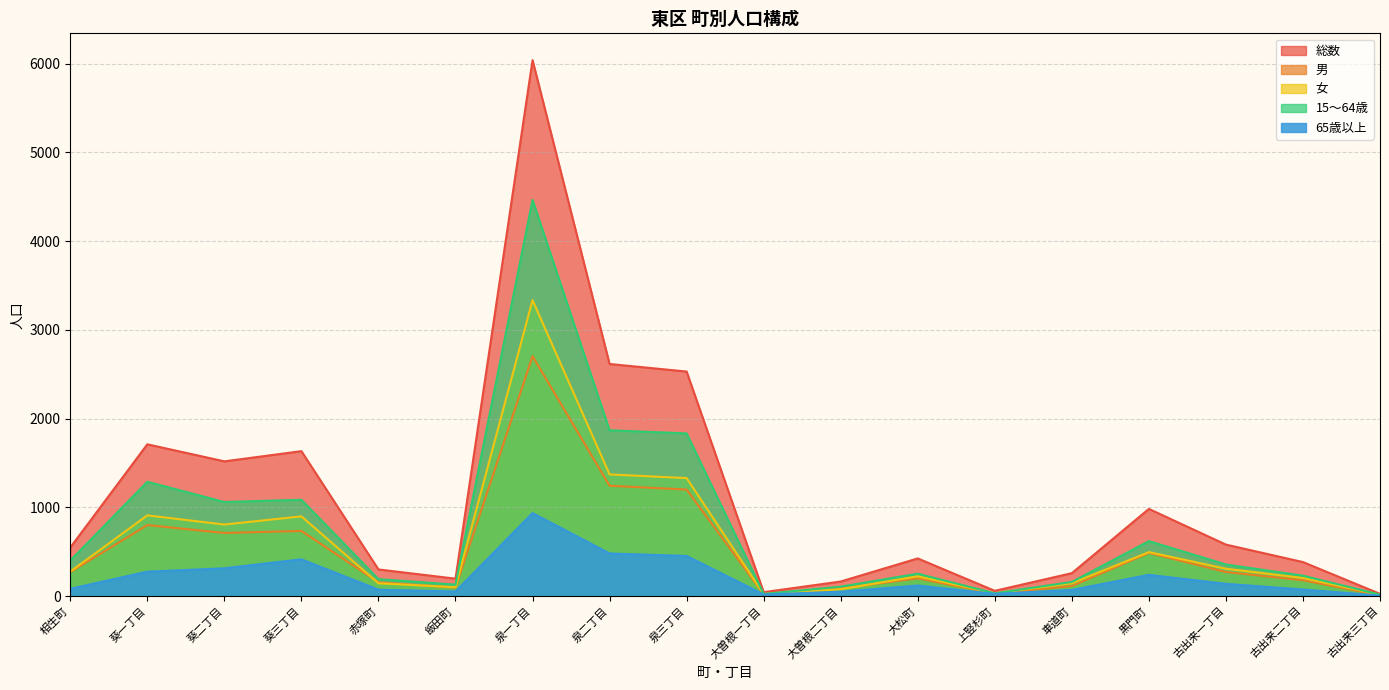

Does the chart have visible grid lines?

Yes